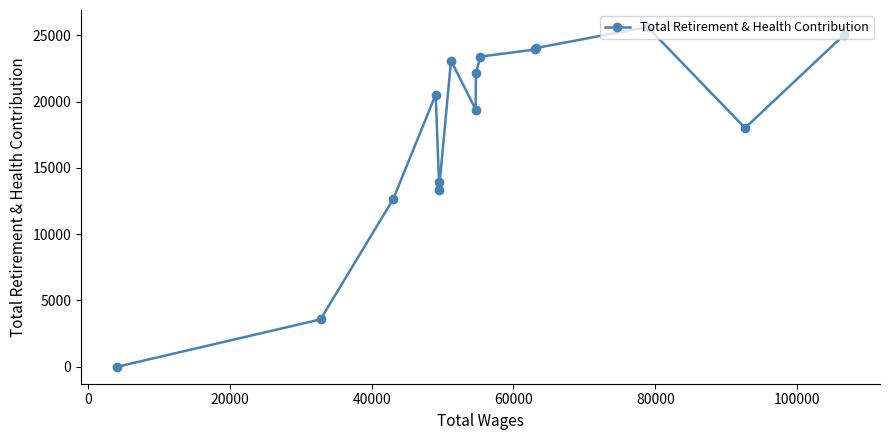

Reading right to left, transcribe all the data shown in this chart.

25019	18017	25638	24058	23942	23402	22141	19410	23103	13373	13924	20543	12662	3573	0